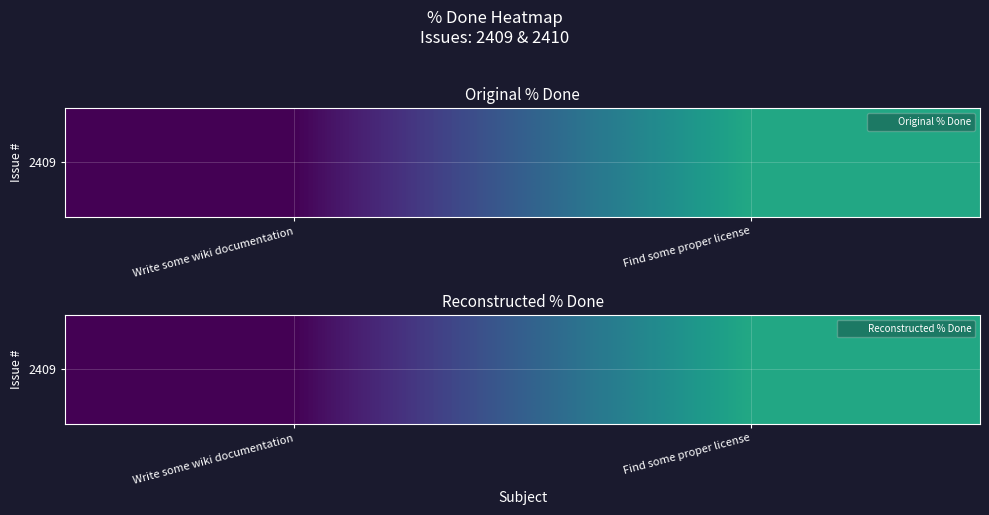

The chart shows a value of 20 at Write some wiki documentation. True or false?

False